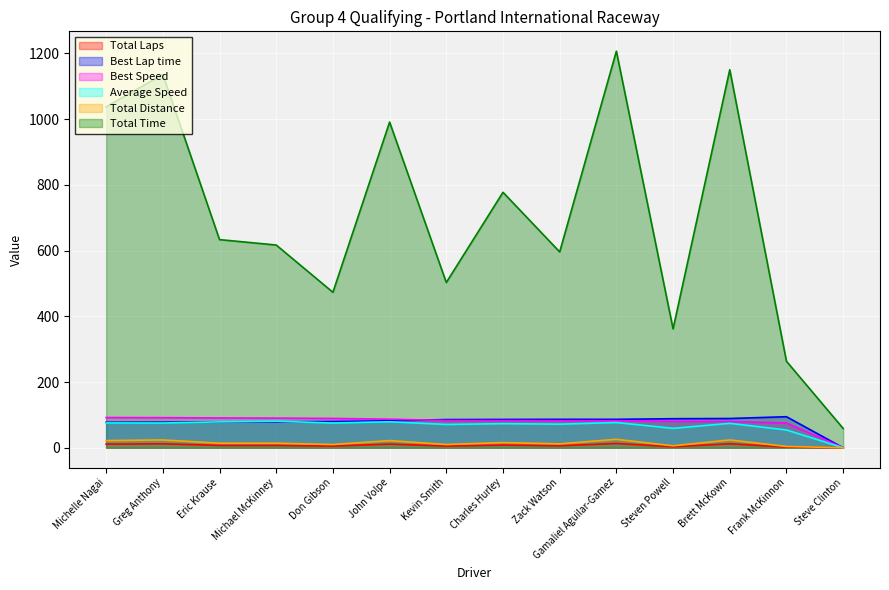

Does the chart display data point markers on the line(s)?

No